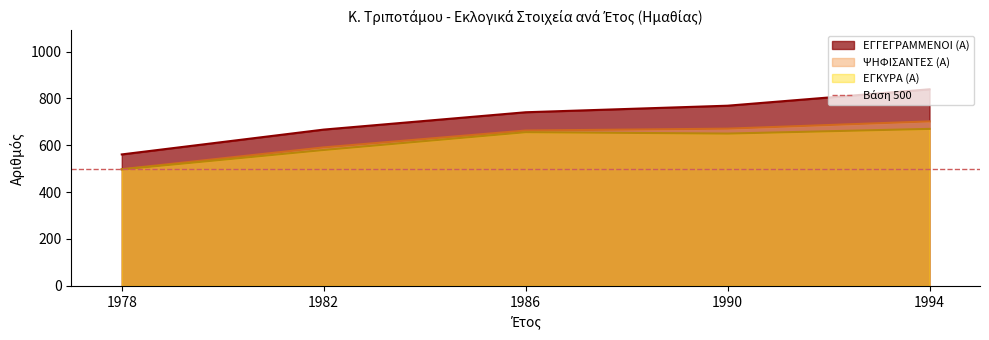

Which series has the largest range (max minus min)?

ΕΓΓΕΓΡΑΜΜΕΝΟΙ (Α)